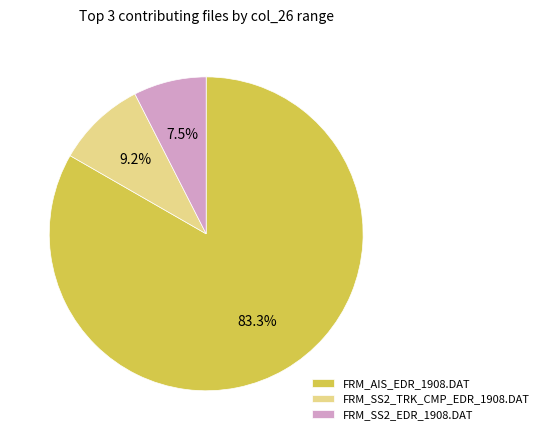

To the nearest percent, what is the difference between the largest and smallest slice percentages?

76%